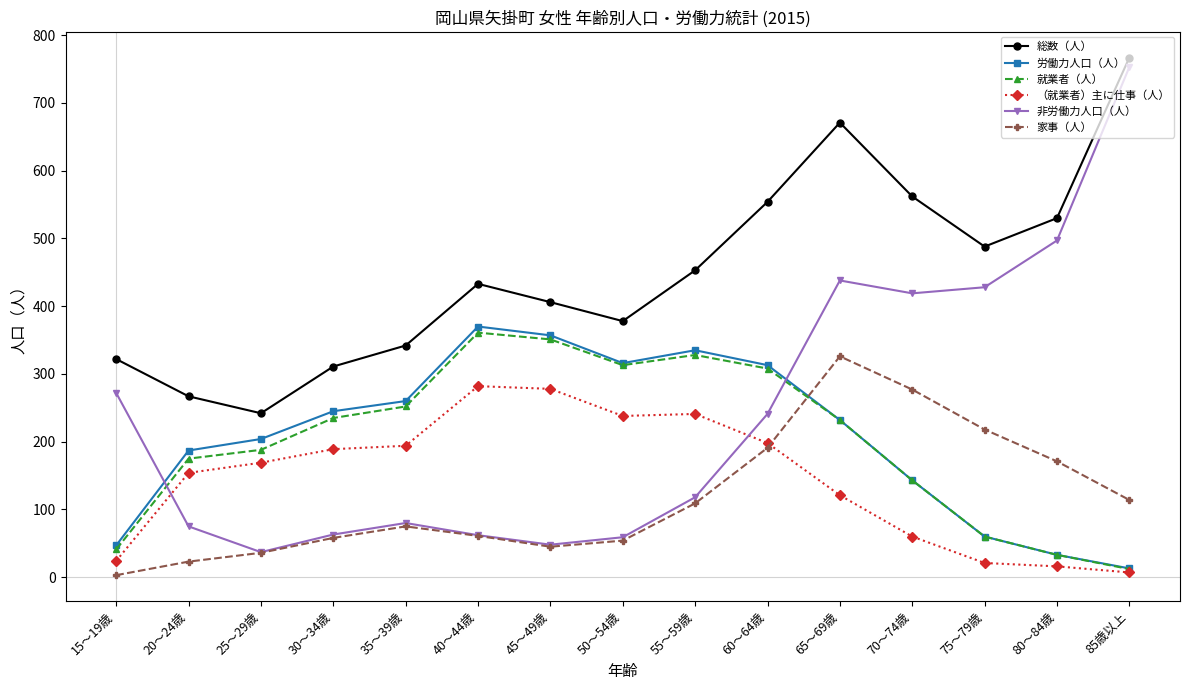

What is the label of the 3rd point from the right?

75～79歳